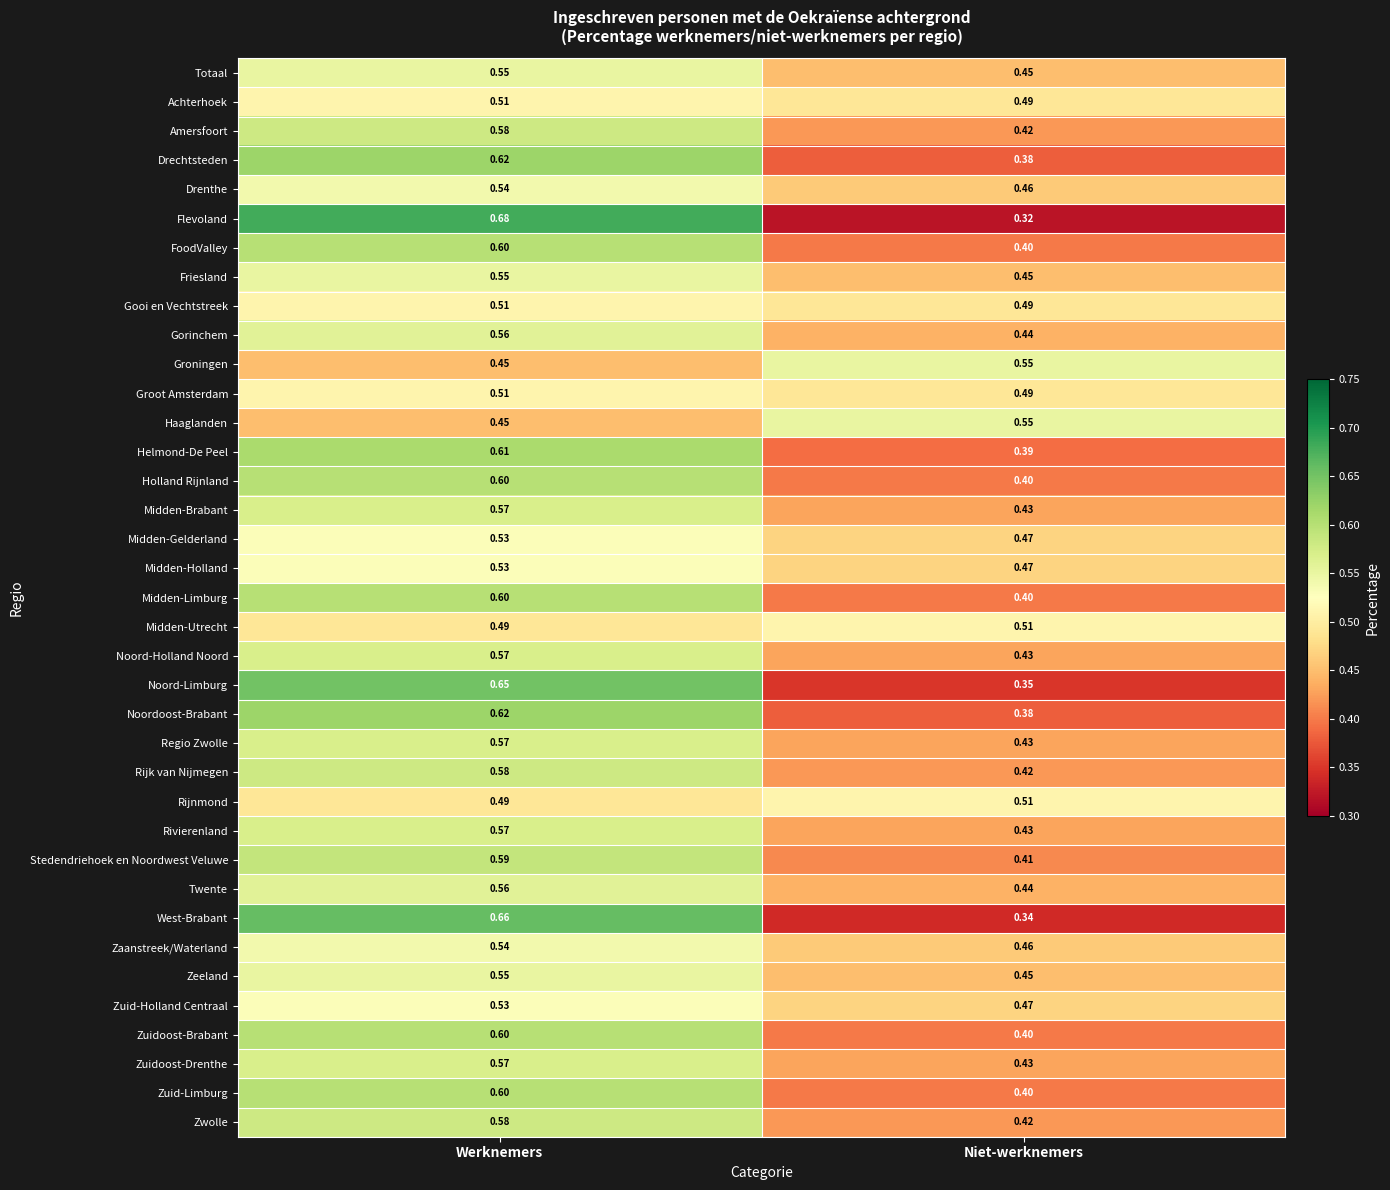

Rank the categories by Haaglanden value from highest to lowest.

Niet-werknemers, Werknemers